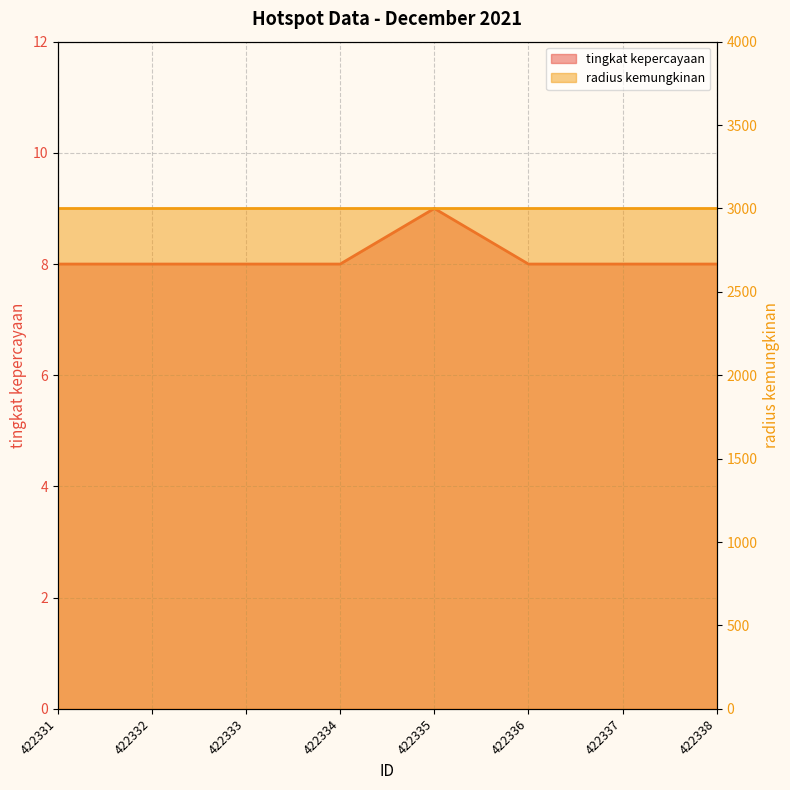

What is the maximum value shown in the chart?

9